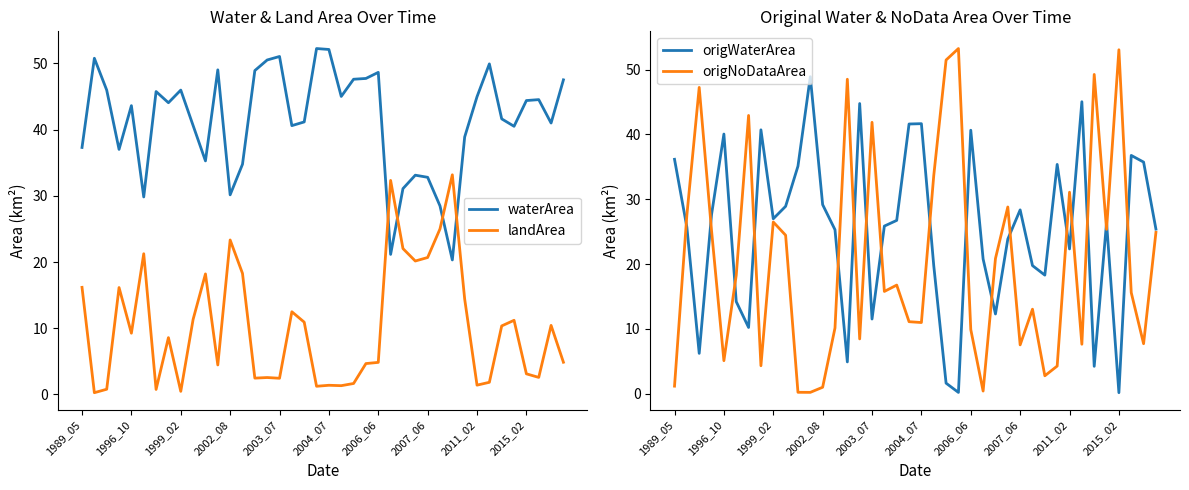

What is the sum of the origNoDataArea values at 11 and 38?

7.9